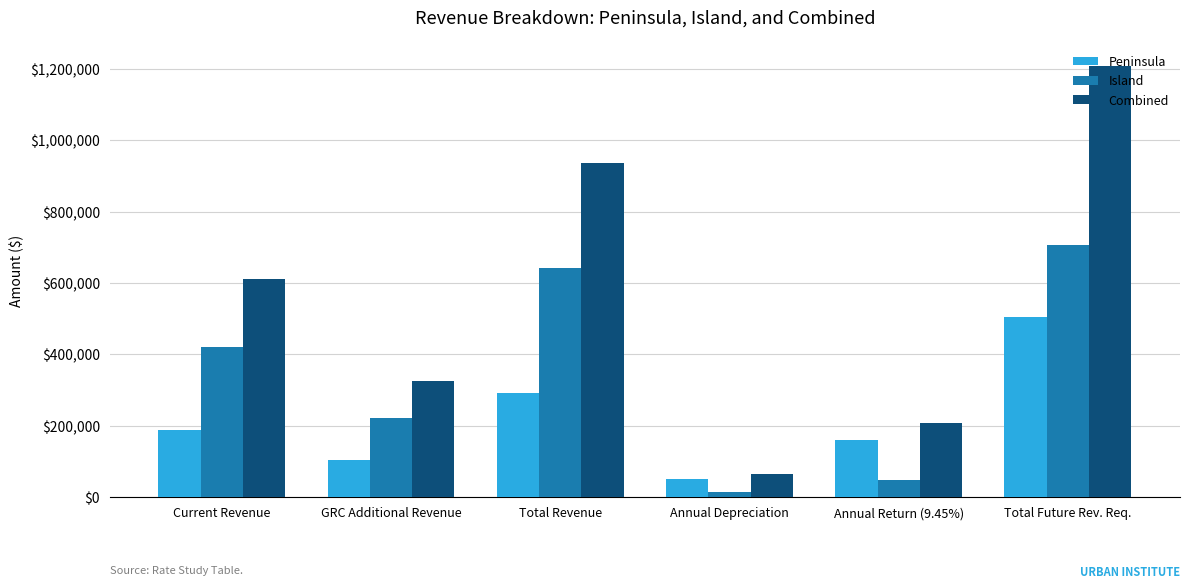

Rank the series at GRC Additional Revenue from highest to lowest value.

Combined, Island, Peninsula